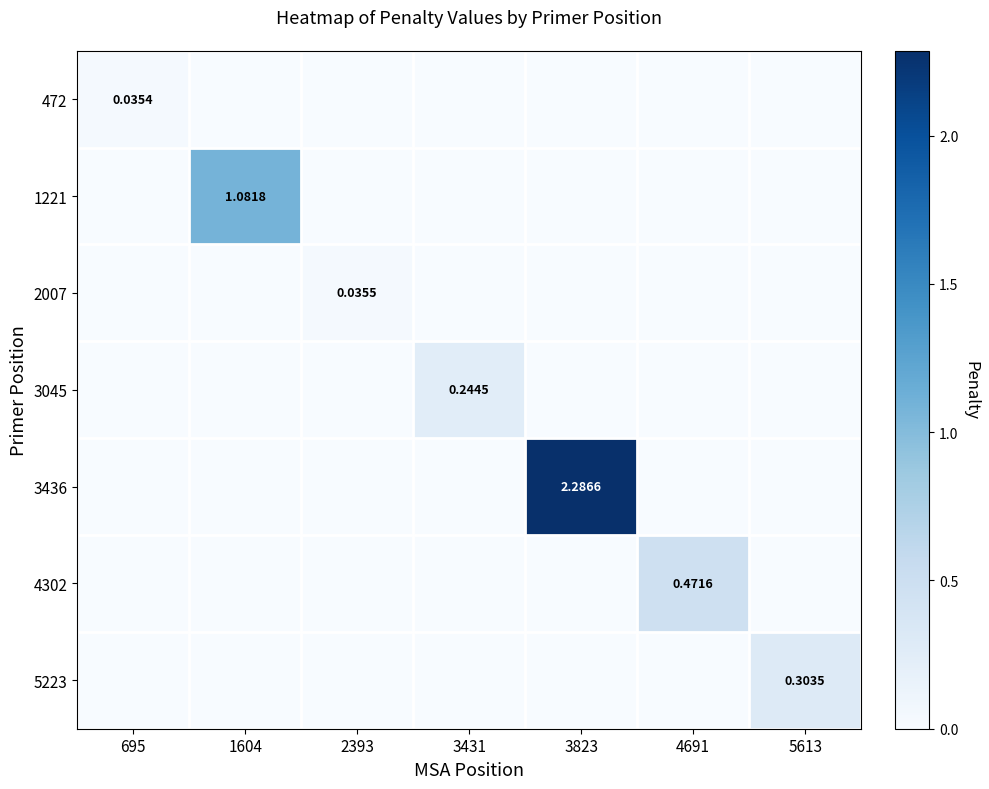

True or false: 1221 has a value of 0.6 at 5613.

False